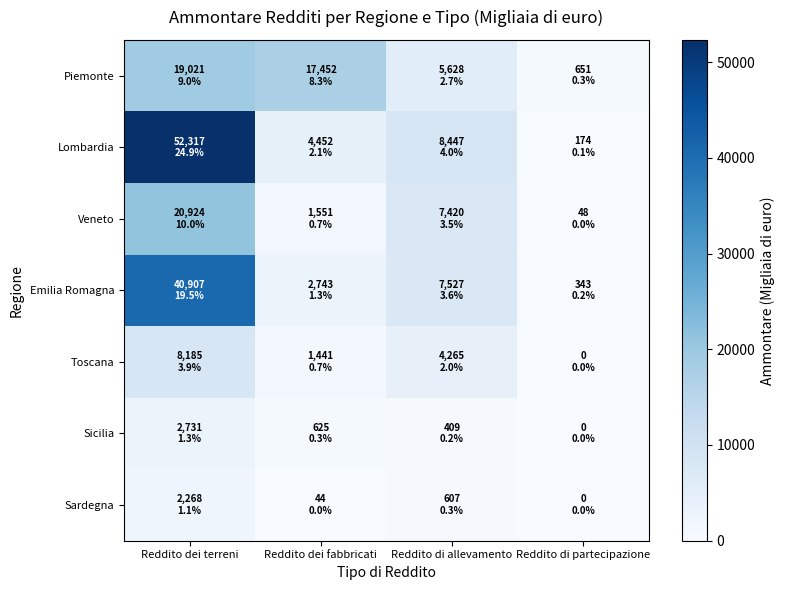

At which category does the chart reach its peak across all series?

Reddito dei terreni